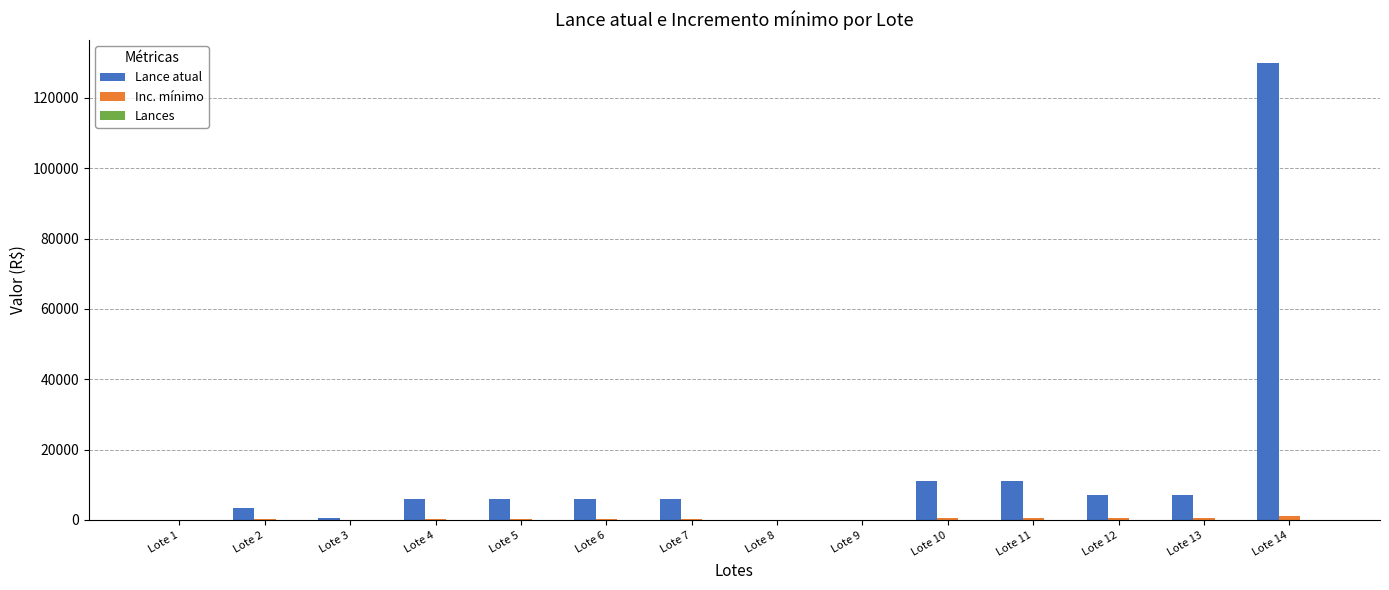

Are the bars horizontal?

No